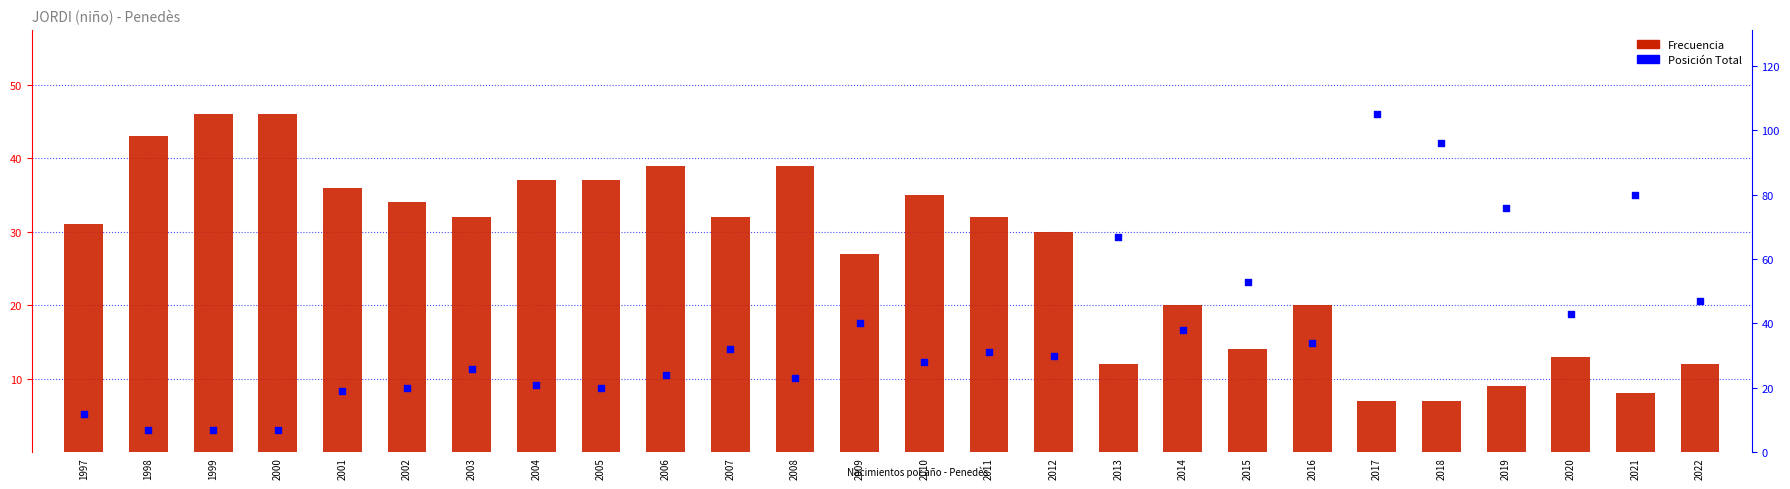

Which series has the largest total across all categories?

Posición Total